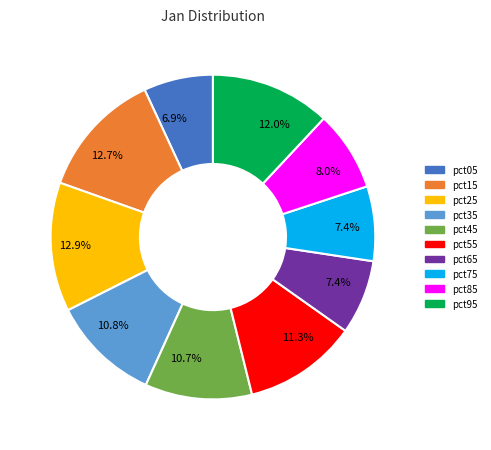

Is there a majority slice in this chart?

No